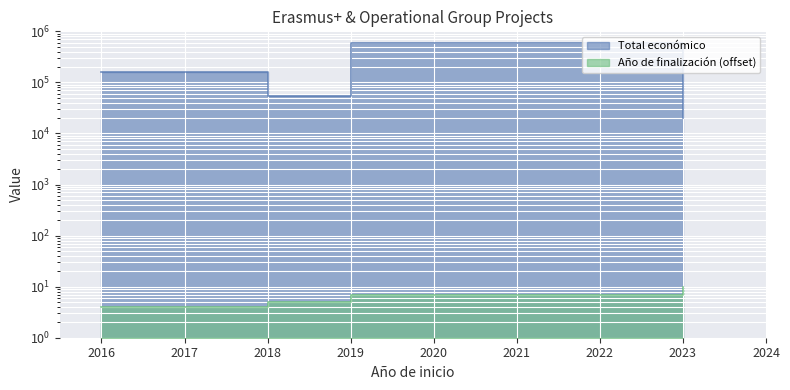

Read the Año de finalización value at 2023.

10